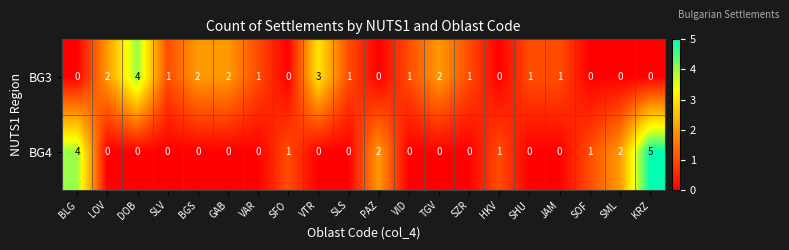

List the series in order of their overall mean, highest first.

BG3, BG4